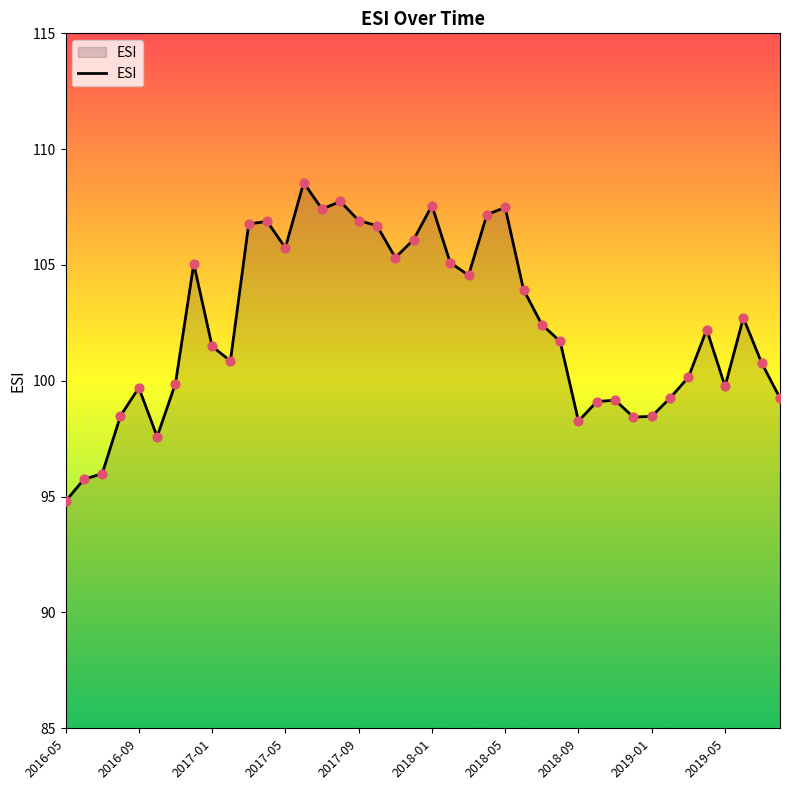

What is the minimum value shown in the chart?

94.8